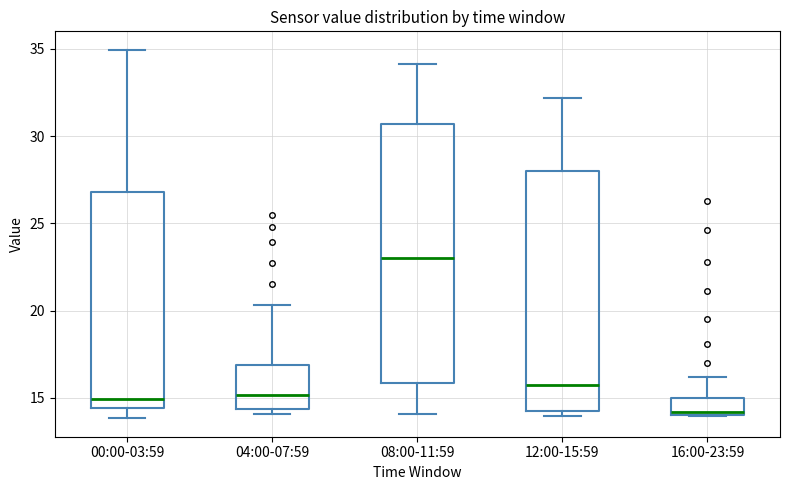

Reading left to right, transcribe this box plot: for each box, give where its median line is, the range the box spans, and where its two whiskers end, as read against the y-axis. The values are not printed on the chart, so give them approximately, as read against the axis.

00:00-03:59: median 15.0, box 14.5 to 27.0, whiskers 14.0 to 35.0
04:00-07:59: median 15.0, box 14.5 to 17.0, whiskers 14.0 to 20.5
08:00-11:59: median 23.0, box 16.0 to 30.5, whiskers 14.0 to 34.0
12:00-15:59: median 16.0, box 14.5 to 28.0, whiskers 14.0 to 32.0
16:00-23:59: median 14.0 (just above the box's lower edge), box 14.0 to 15.0, whiskers 14.0 to 16.0